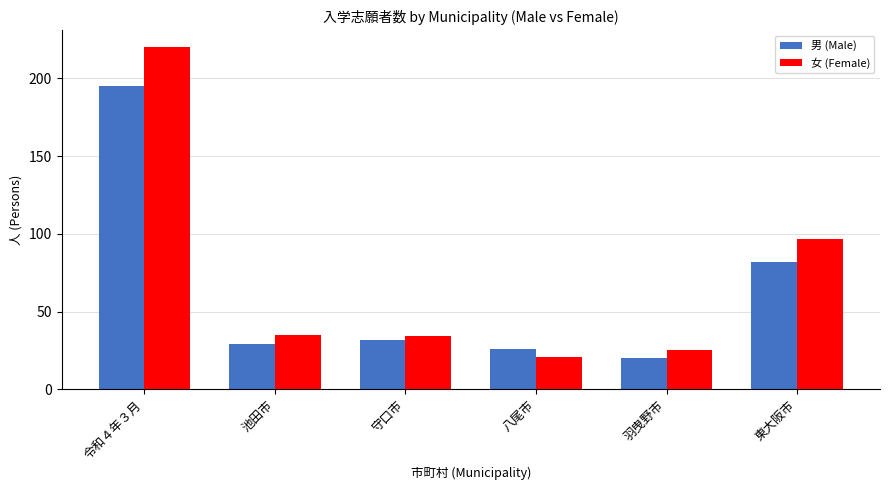

What is the value of the 男 (Male) bar at the 3rd from the left?

32